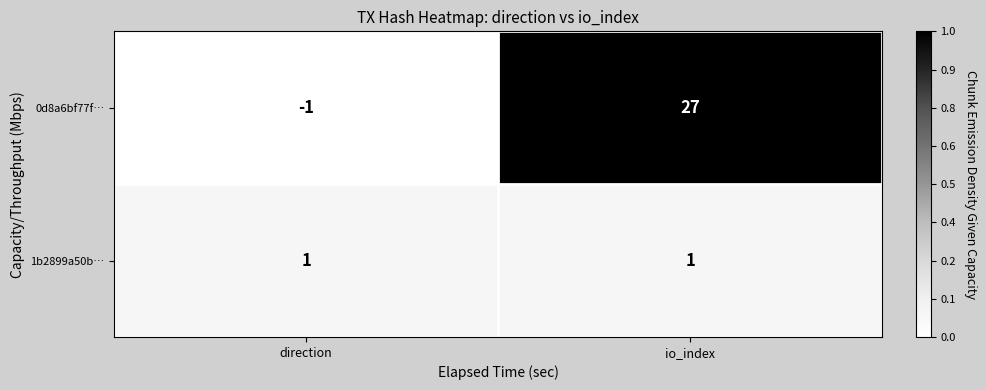

Reading left to right, extract all data points from this chart.

0d8a6bf77f…: -1	27
1b2899a50b…: 1	1